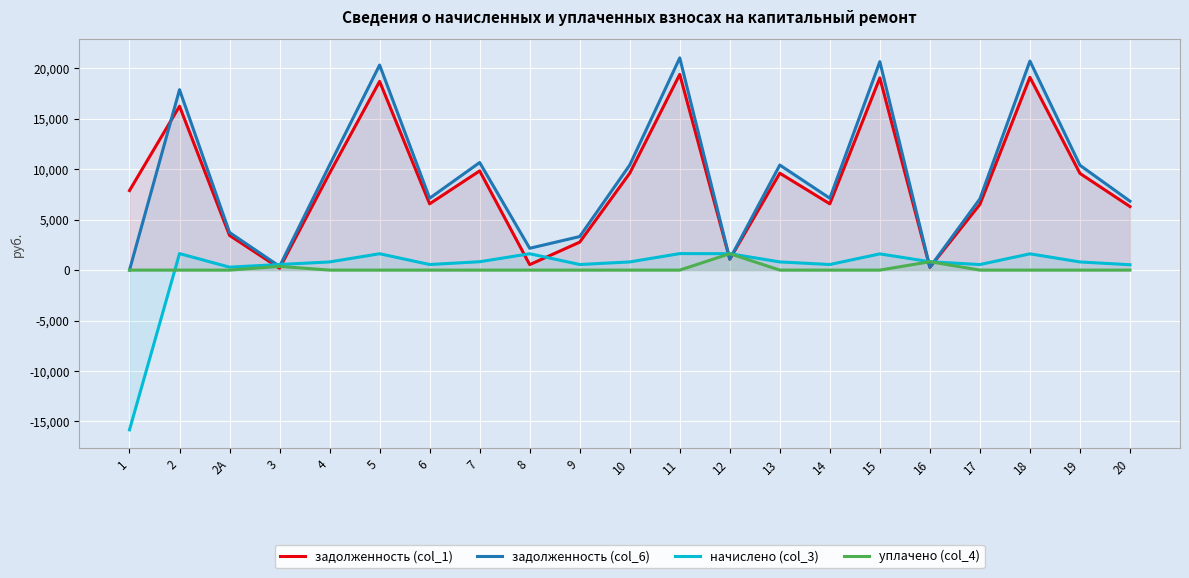

What is the sum of the начислено (col_3) values at 6 and 16?

1383.5